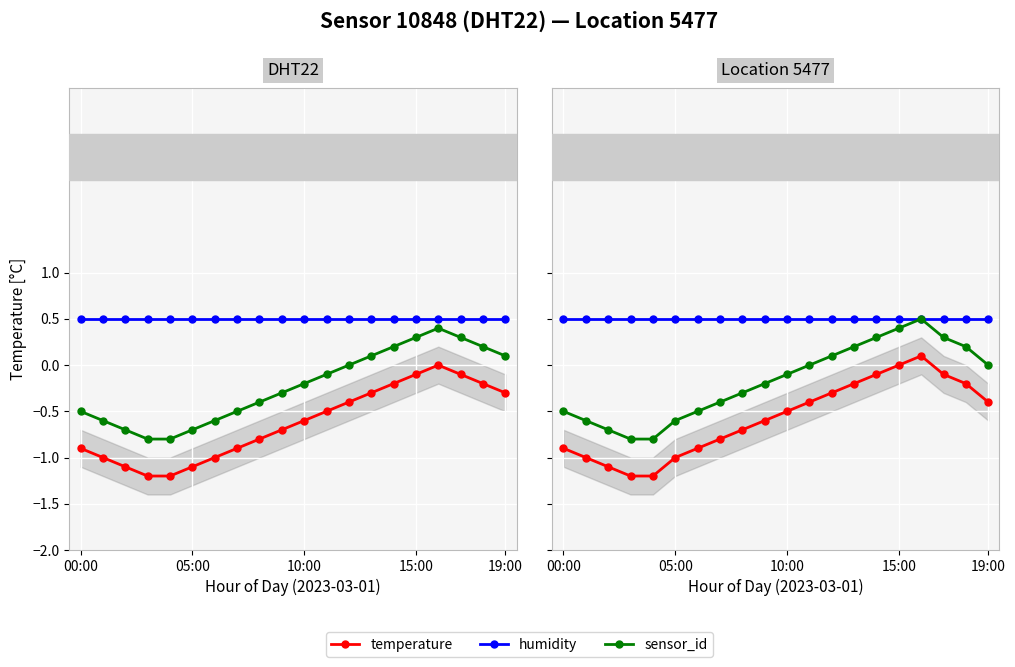

What is the lowest value of the humidity series?

0.5